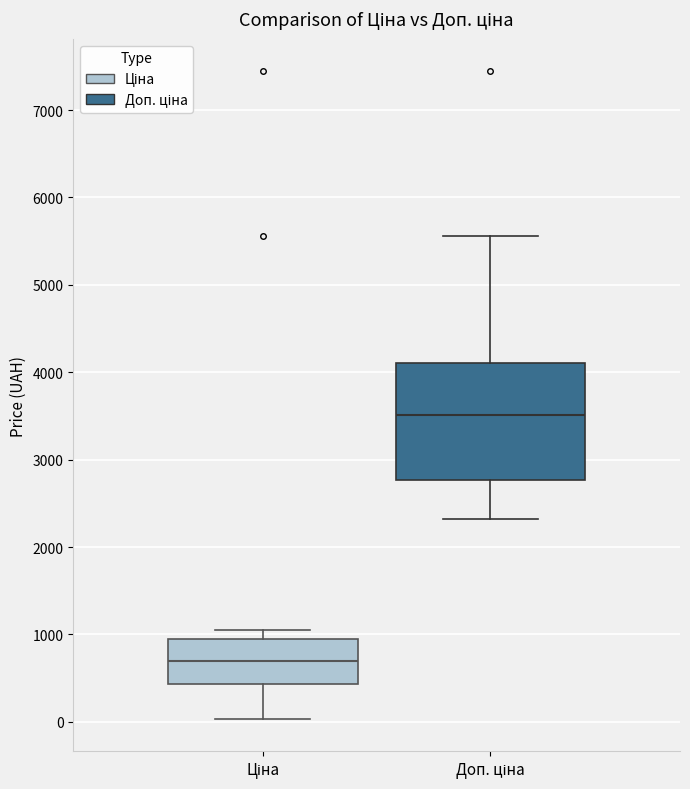

Reading left to right, transcribe this box plot: for each box, give where its median line is, the range the box spans, and where its two whiskers end, as read against the y-axis. The values are not printed on the chart, so give them approximately, as read against the axis.

Ціна: median 700, box 400 to 900, whiskers 0 to 1000
Доп. ціна: median 3500, box 2800 to 4100, whiskers 2300 to 5600